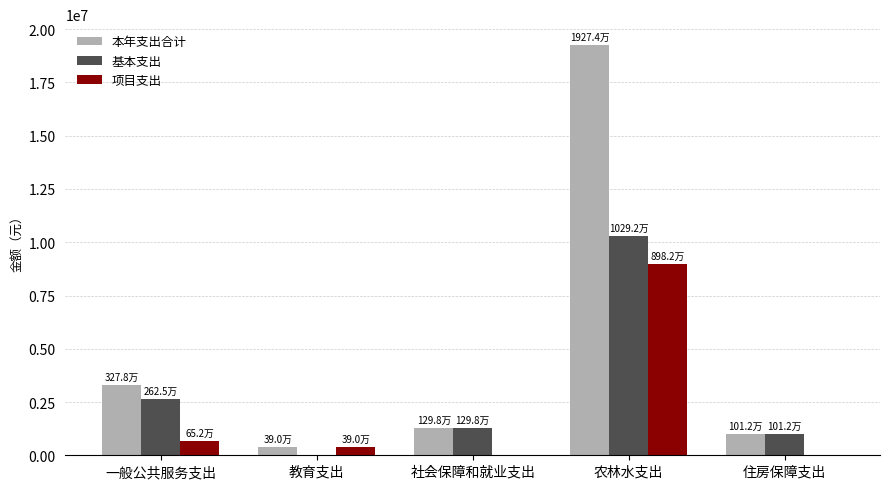

How many groups of bars are there?

5